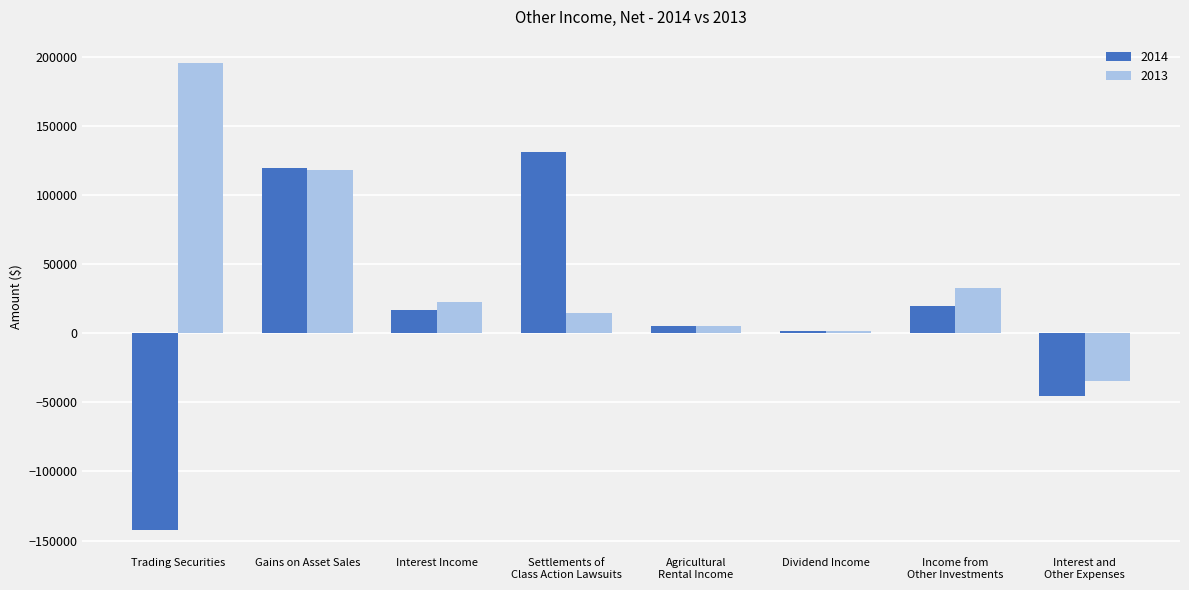

What is the minimum value shown in the chart?

-142522